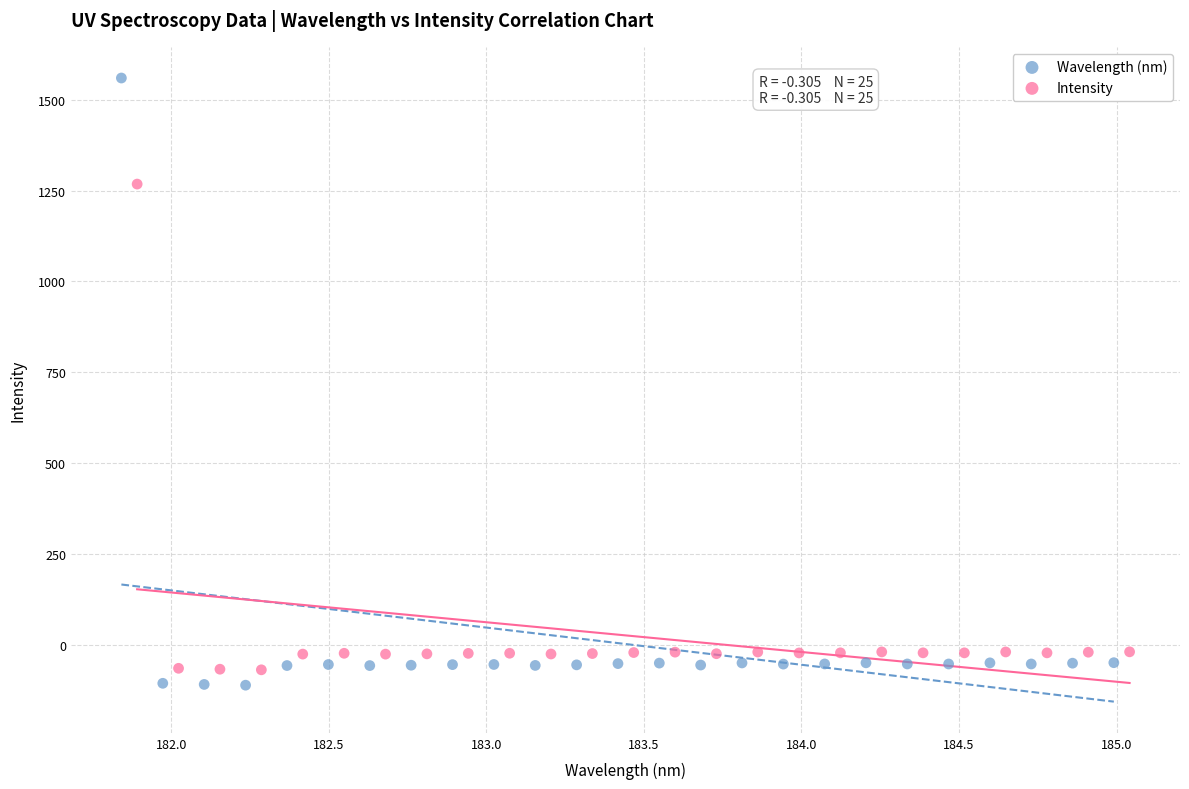

Which series reaches the maximum Y coordinate?

Wavelength (nm)